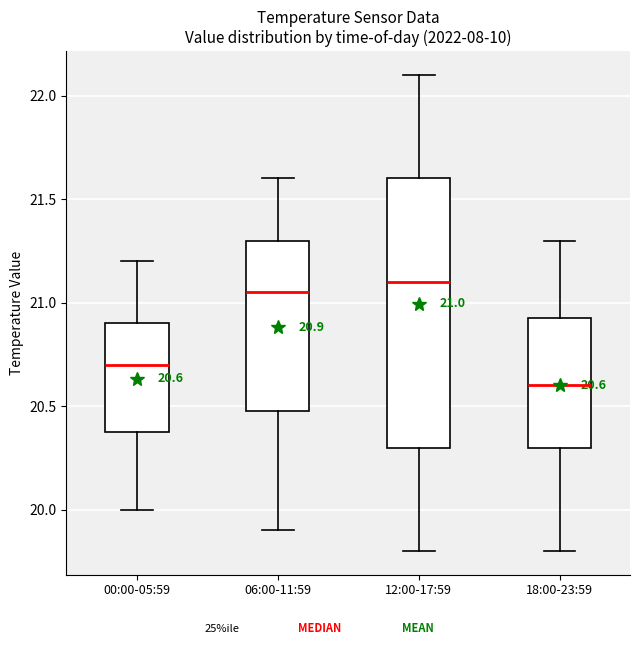

Which box has the lowest median line?

18:00-23:59